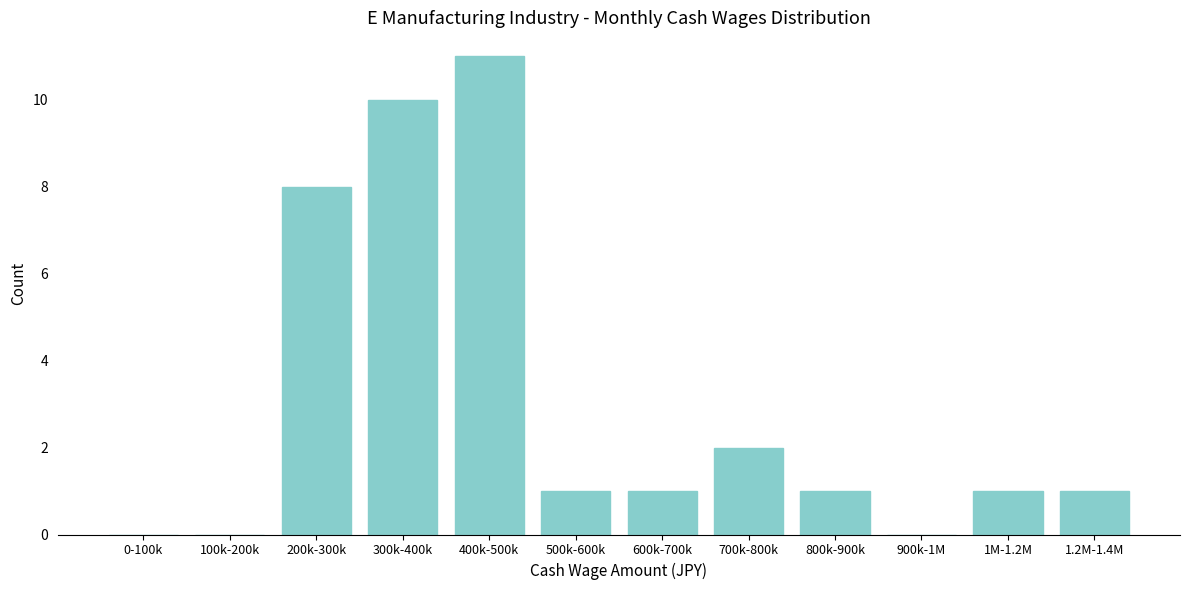

Reading left to right, what are all the values shown in this chart?

0-100k=0	100k-200k=0	200k-300k=8	300k-400k=10	400k-500k=11	500k-600k=1	600k-700k=1	700k-800k=2	800k-900k=1	900k-1M=0	1M-1.2M=1	1.2M-1.4M=1